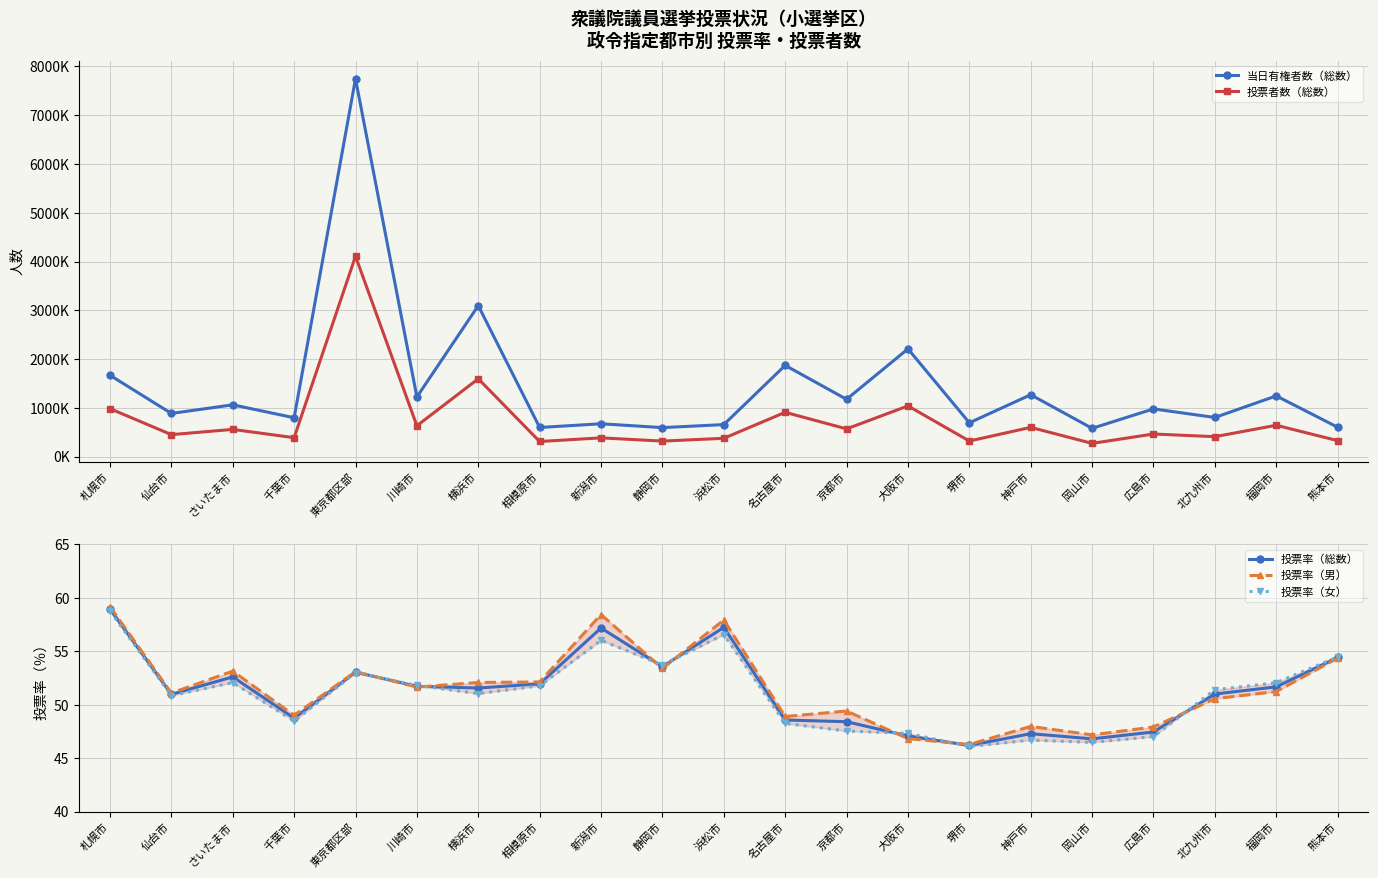

Is the value of 投票率（女） at 相模原市 greater than the value of 投票率（男） at 神戸市?

Yes